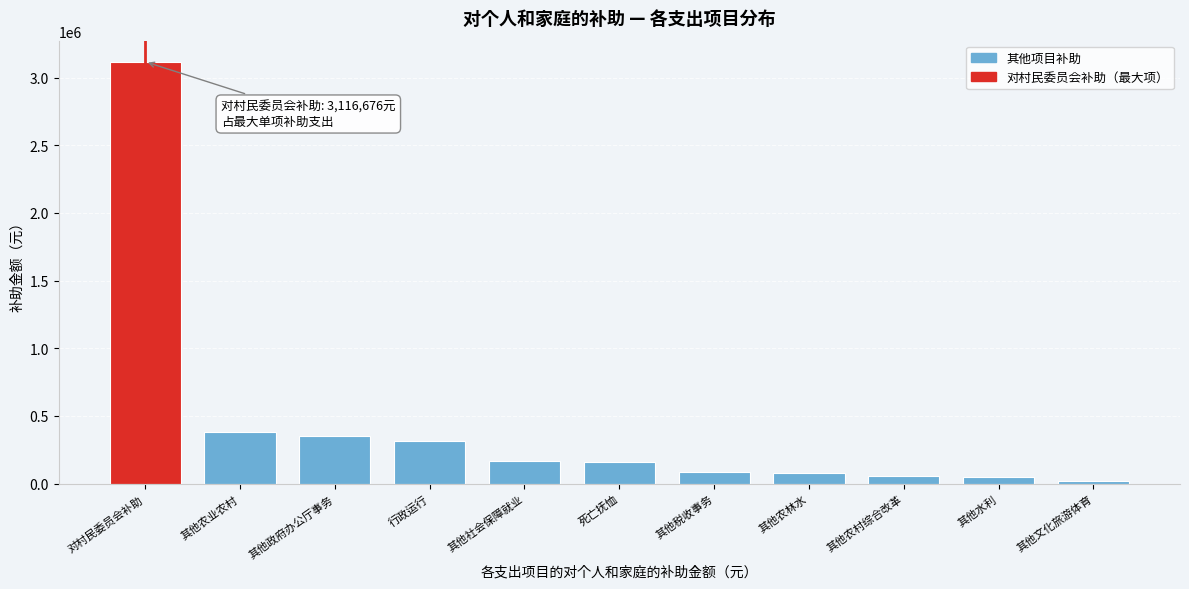

True or false: the data shows 378062.0 at 其他农业农村.

True